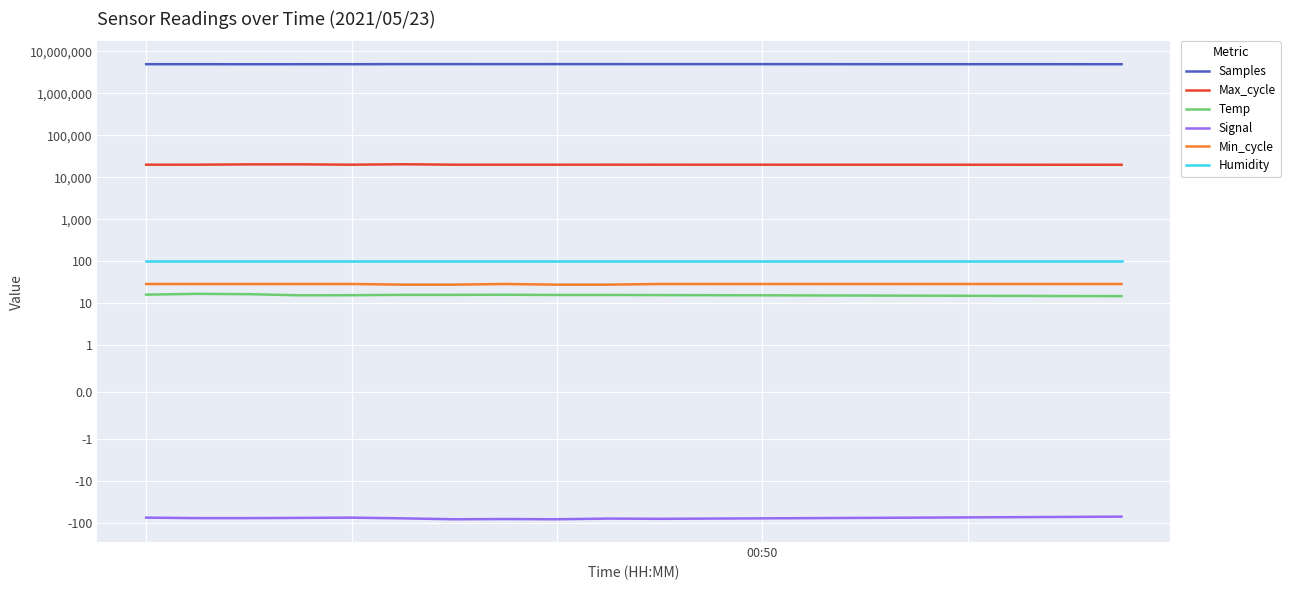

Where is the first local maximum for Max_cycle?

3